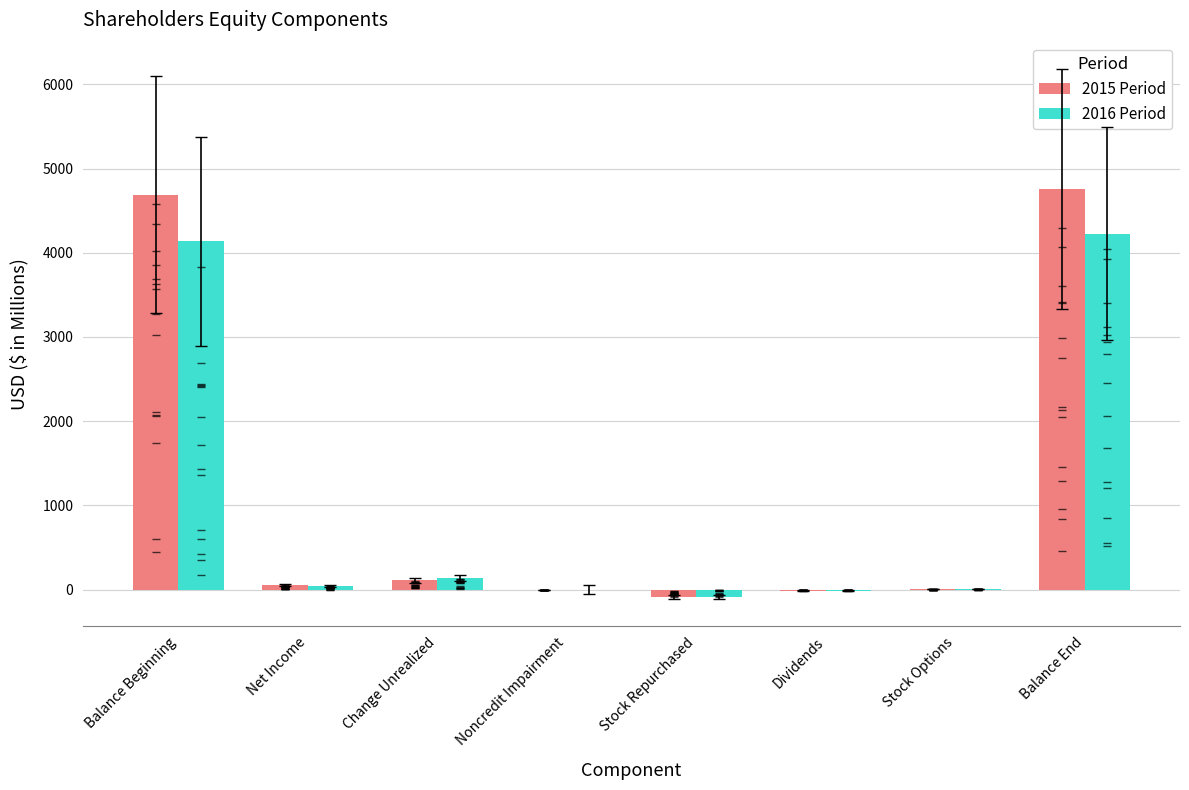

Are the bars horizontal?

No